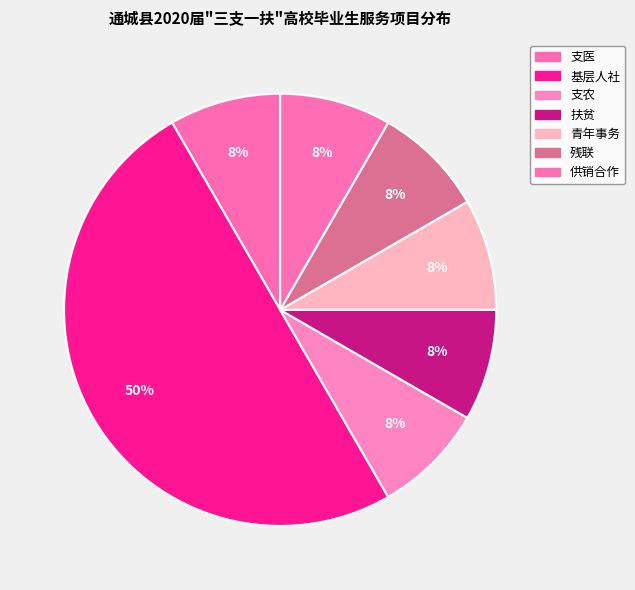

What percentage is NOT represented by 供销合作?

91.7%